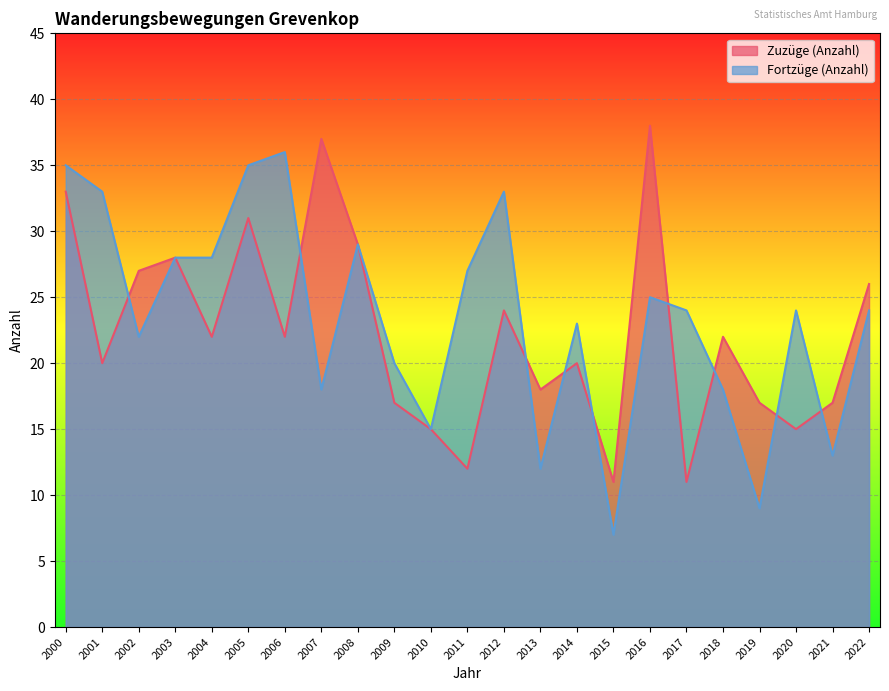

Where is the first local maximum for Fortzüge (Anzahl)?

2006